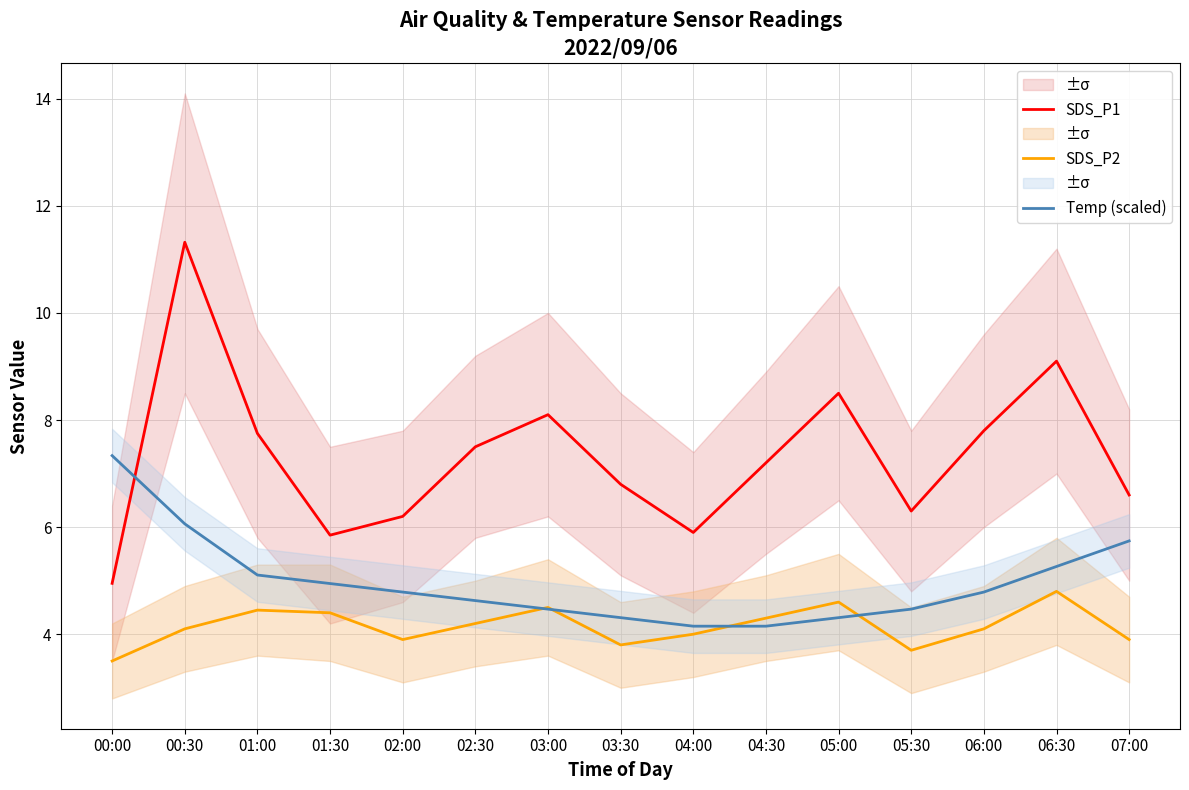

How many lines are shown in the chart?

3